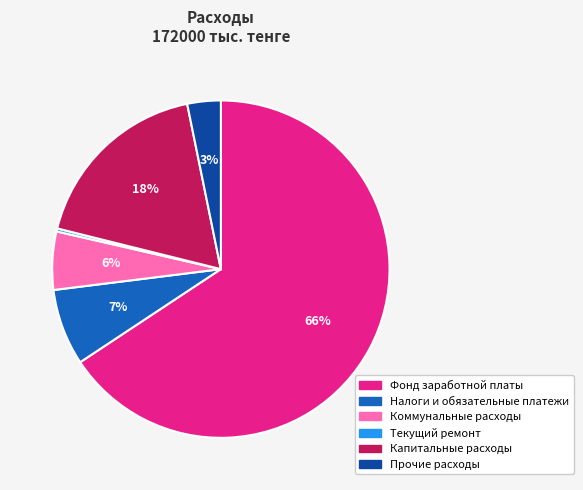

Which slice is the largest?

Фонд заработной платы